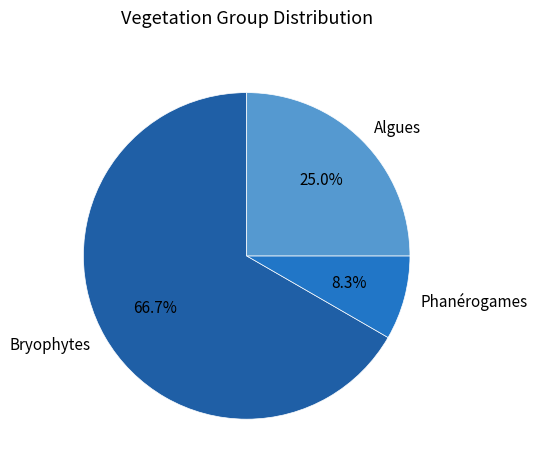

How many slices are in this pie chart?

3